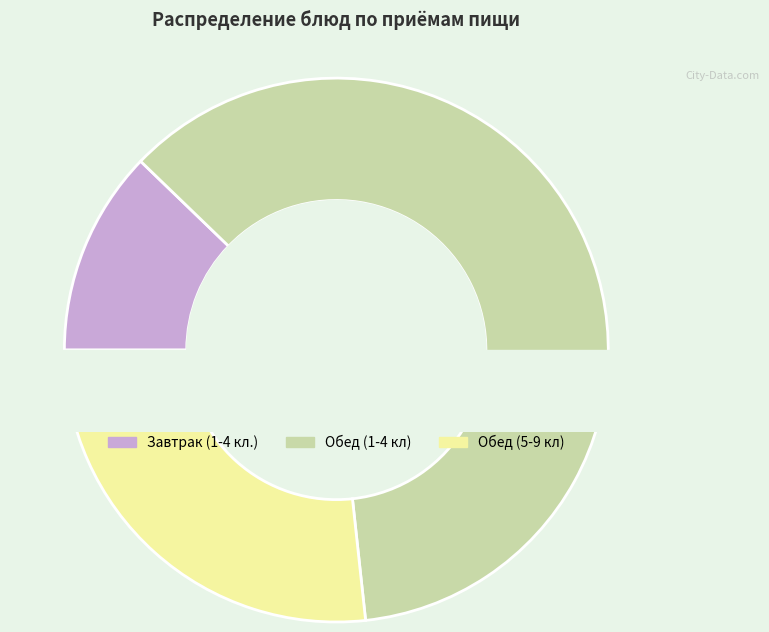

Which category has the smallest portion of the pie?

Завтрак (1-4 кл.)